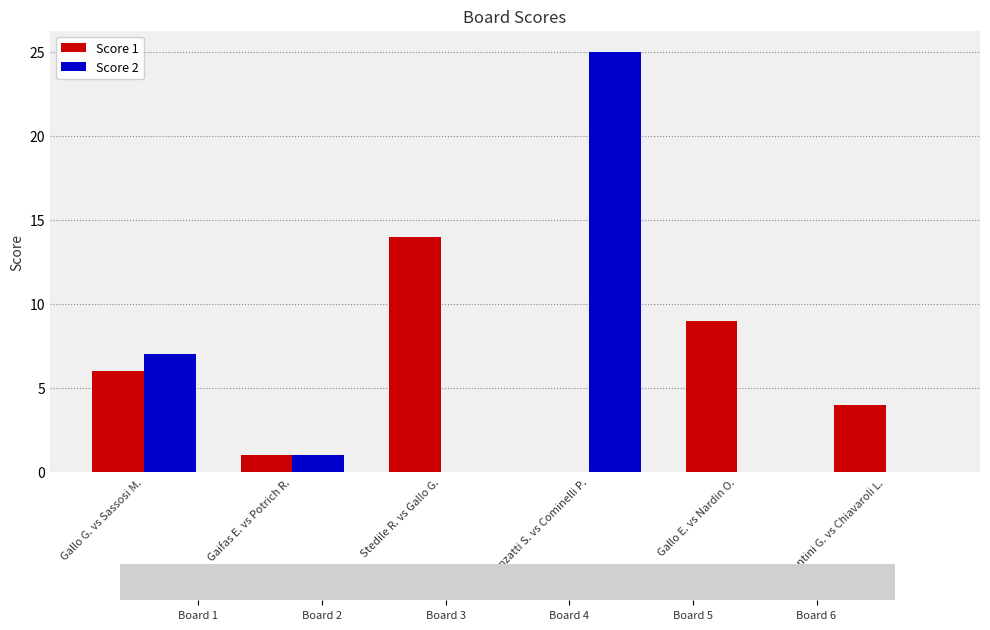

The value of Score 2 at Gallo E. vs Nardin O. is -11. True or false?

False